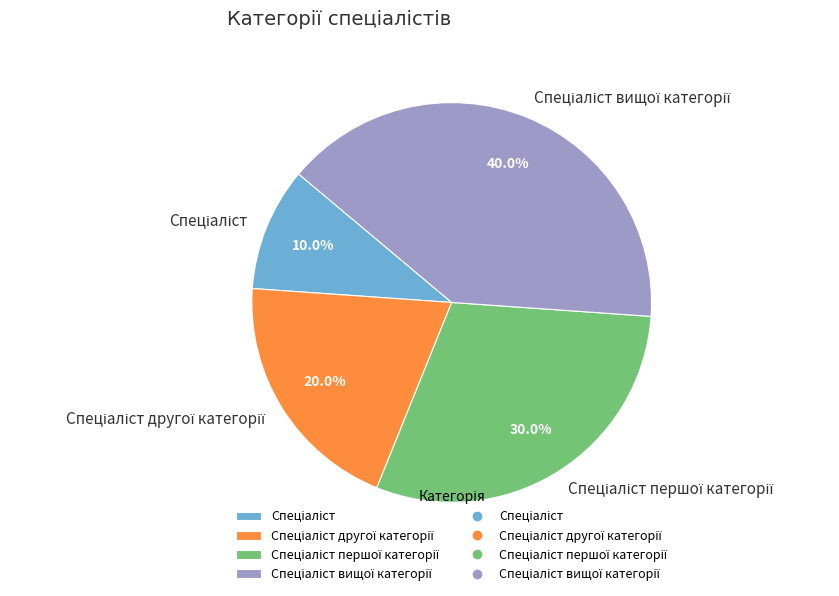

Is there any slice that represents more than half of the pie?

No